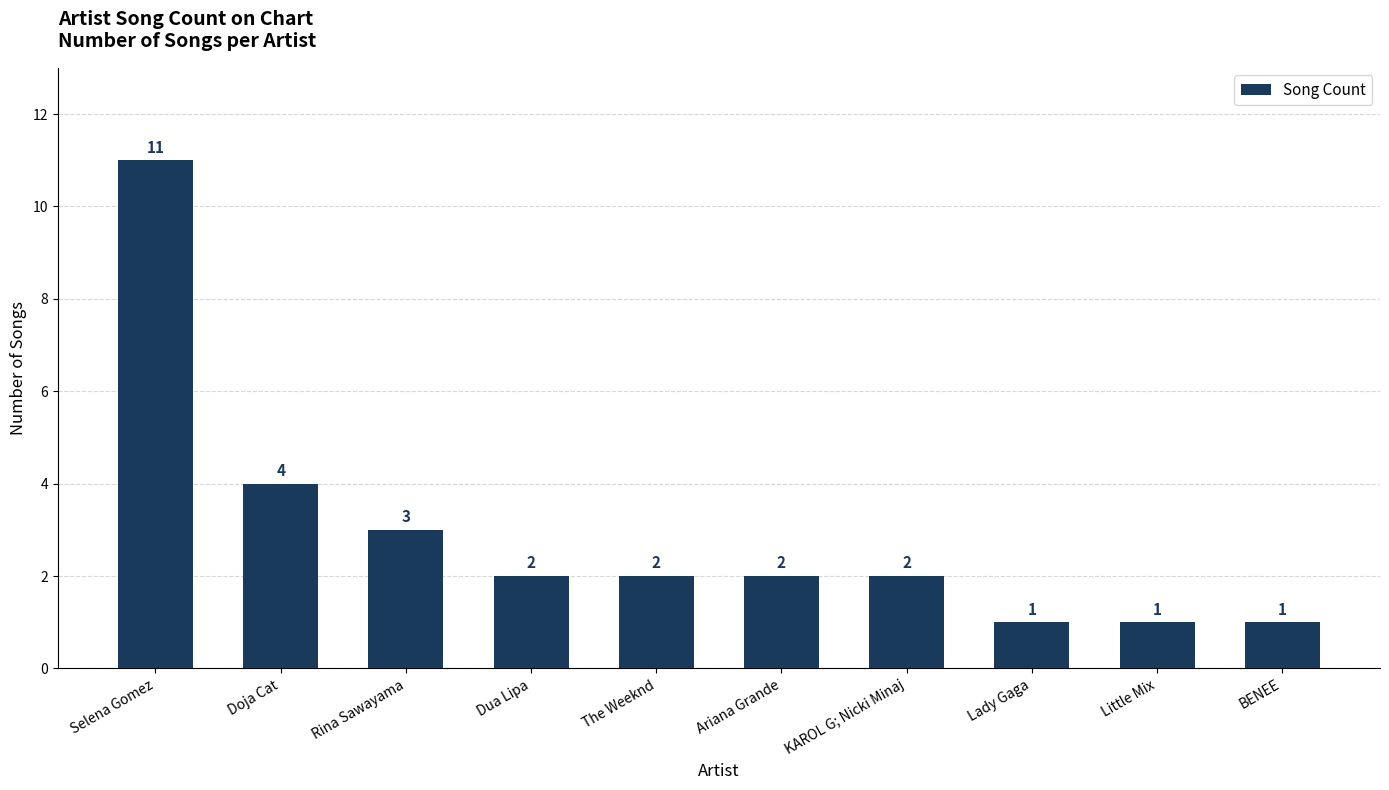

What value does the data have at Doja Cat?

4